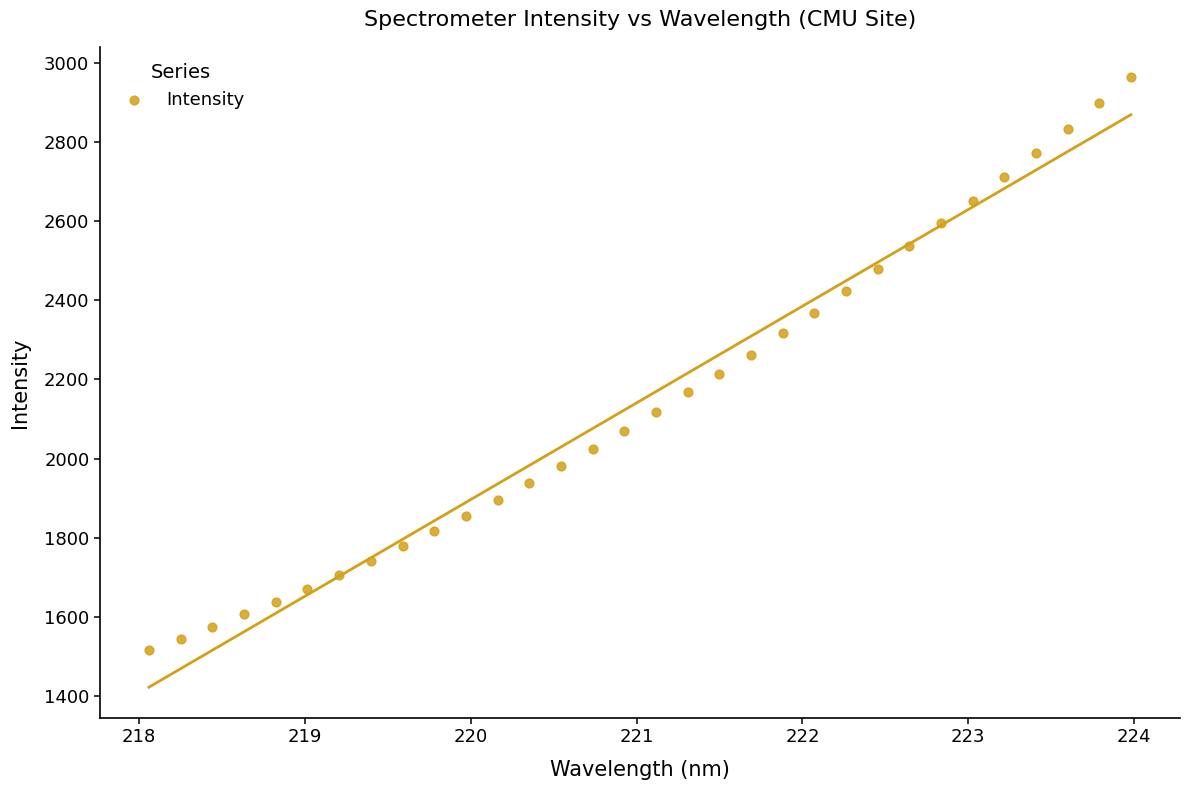

What is the range of X values (max minus min)?

5.9